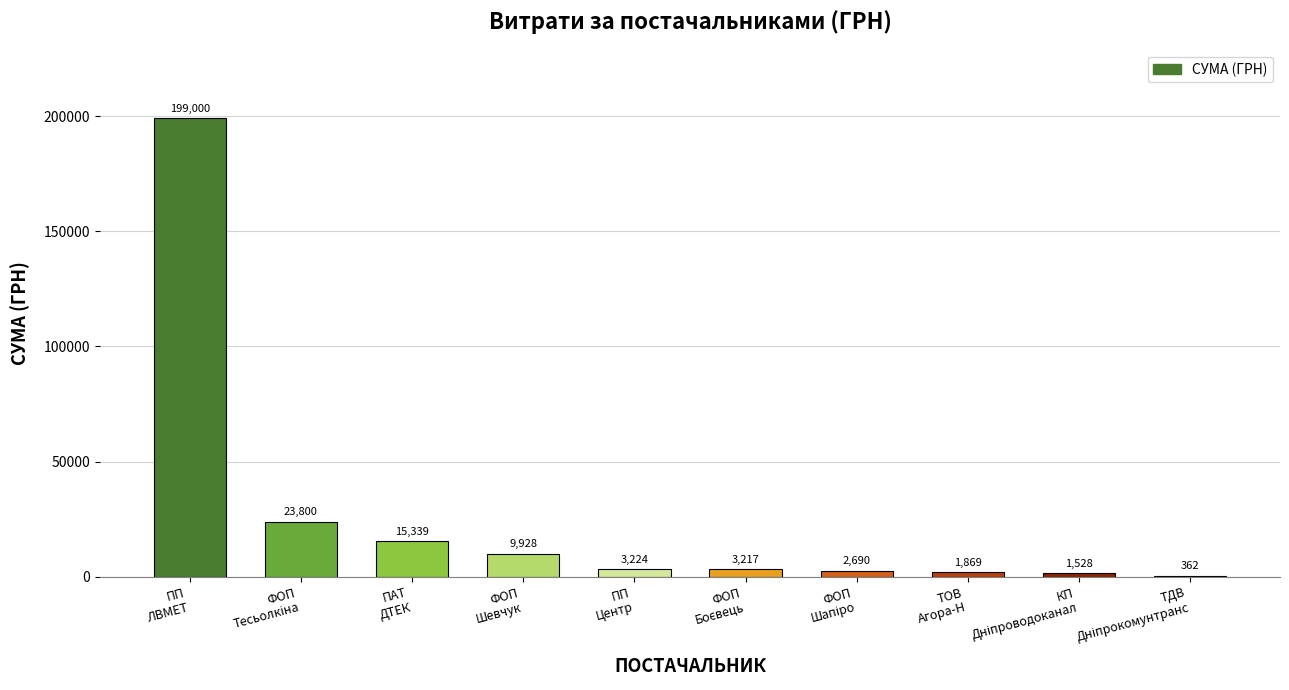

Are the bars horizontal?

No